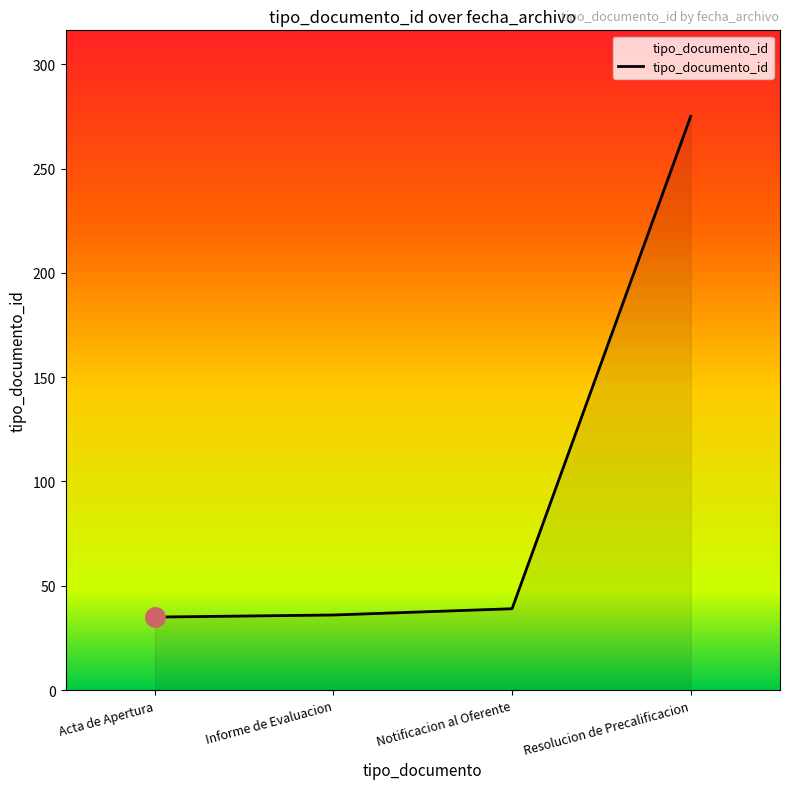

True or false: the data shows 23 at Acta de Apertura.

False